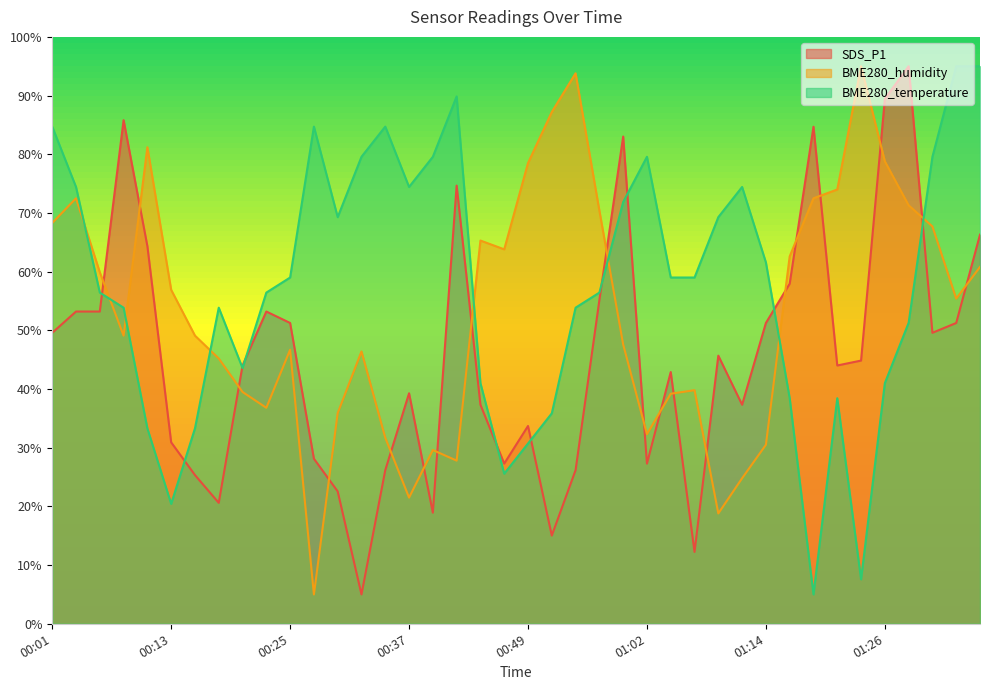

Rank the series by their maximum value, from lowest to highest.

SDS_P1, BME280_humidity, BME280_temperature